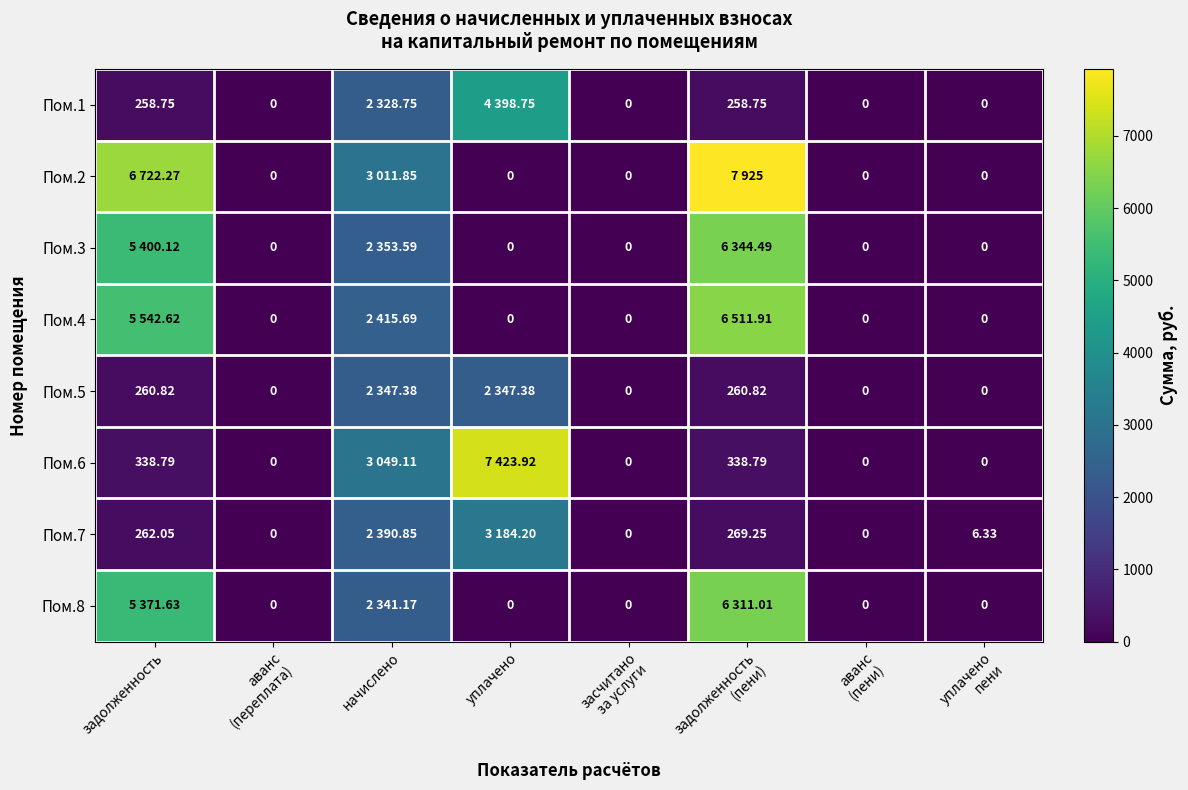

What is the average value of the Пом.5 series?

652.1